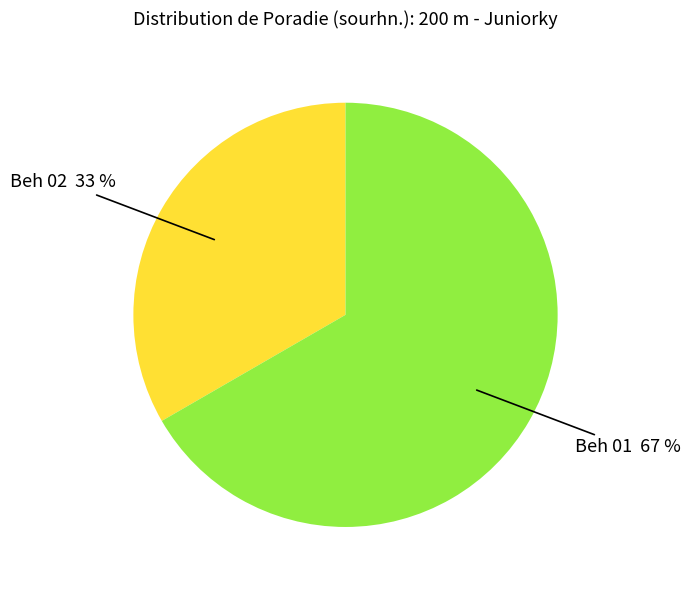

Combined, do Beh 01 and Beh 02 account for over 50%?

Yes